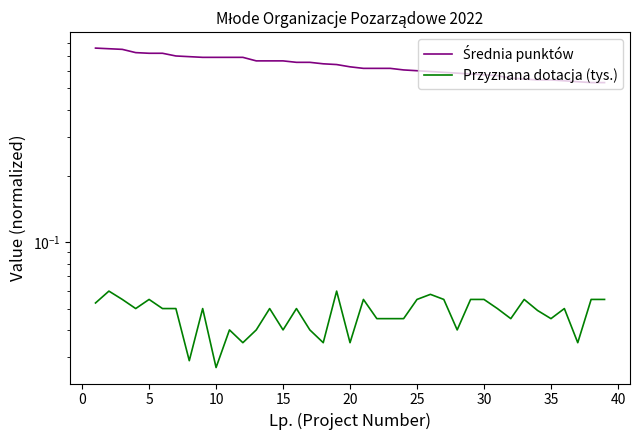

How many distinct data groups are displayed?

2